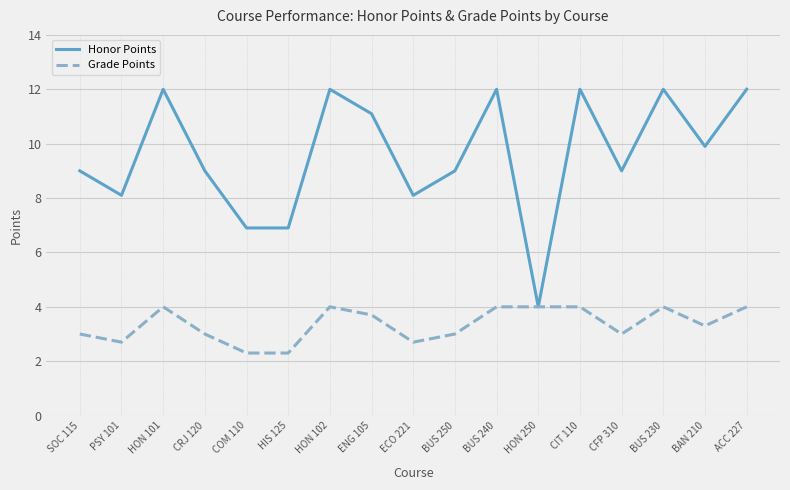

List the series in order of their overall mean, lowest first.

Grade Points, Honor Points